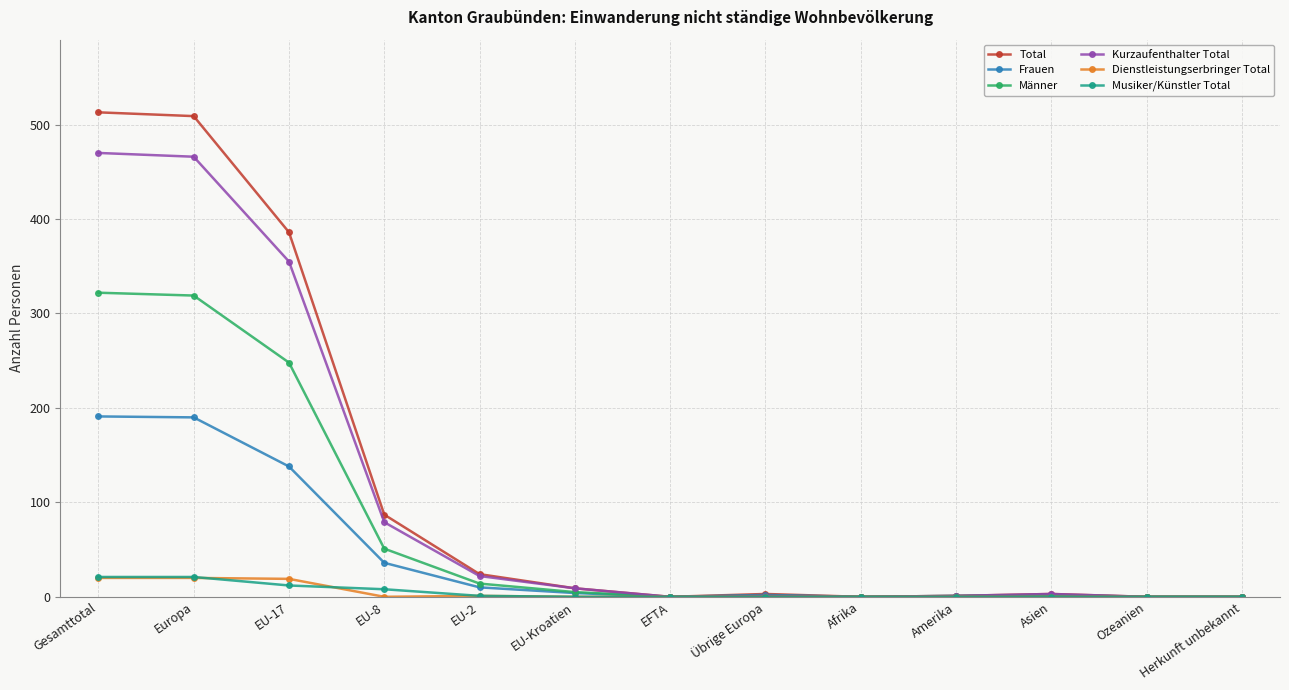

Count the number of data series in this chart.

6